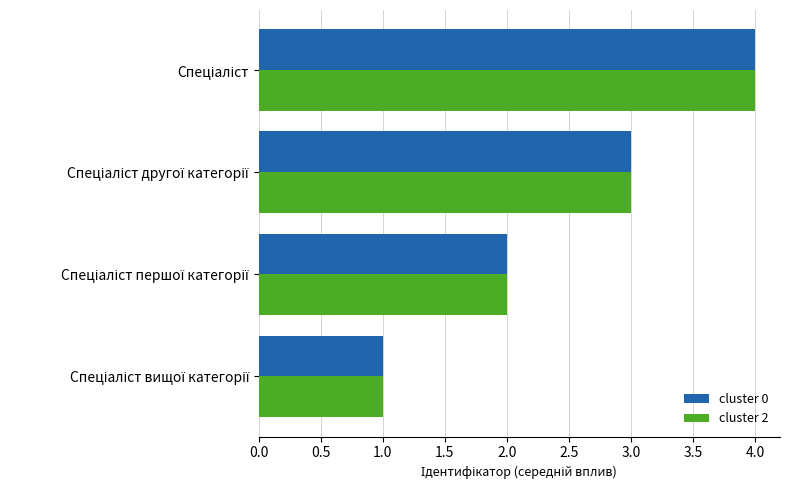

What is the difference between the maximum and minimum values in the cluster 2 series?

3